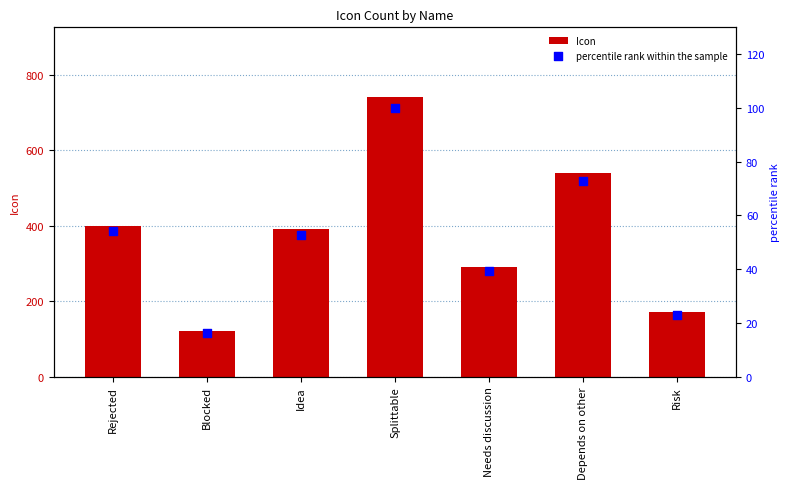

What is the total value across all series at Blocked?

136.2